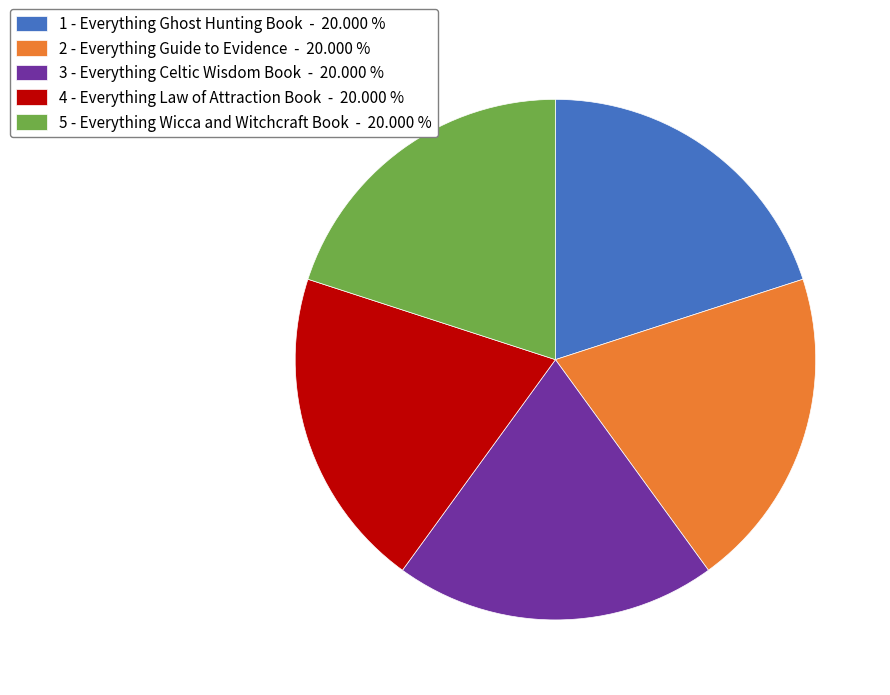

What is the ratio of the value at 3 - Everything Celtic Wisdom Book - 20.000 % to the value at 4 - Everything Law of Attraction Book - 20.000 %?

1.0